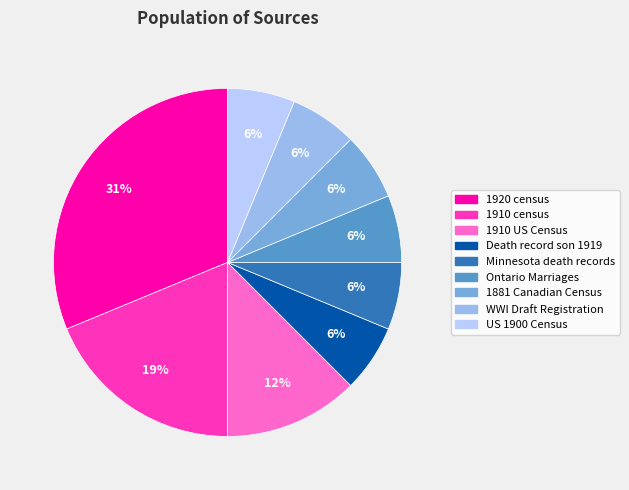

Which slice is the largest?

1920 census